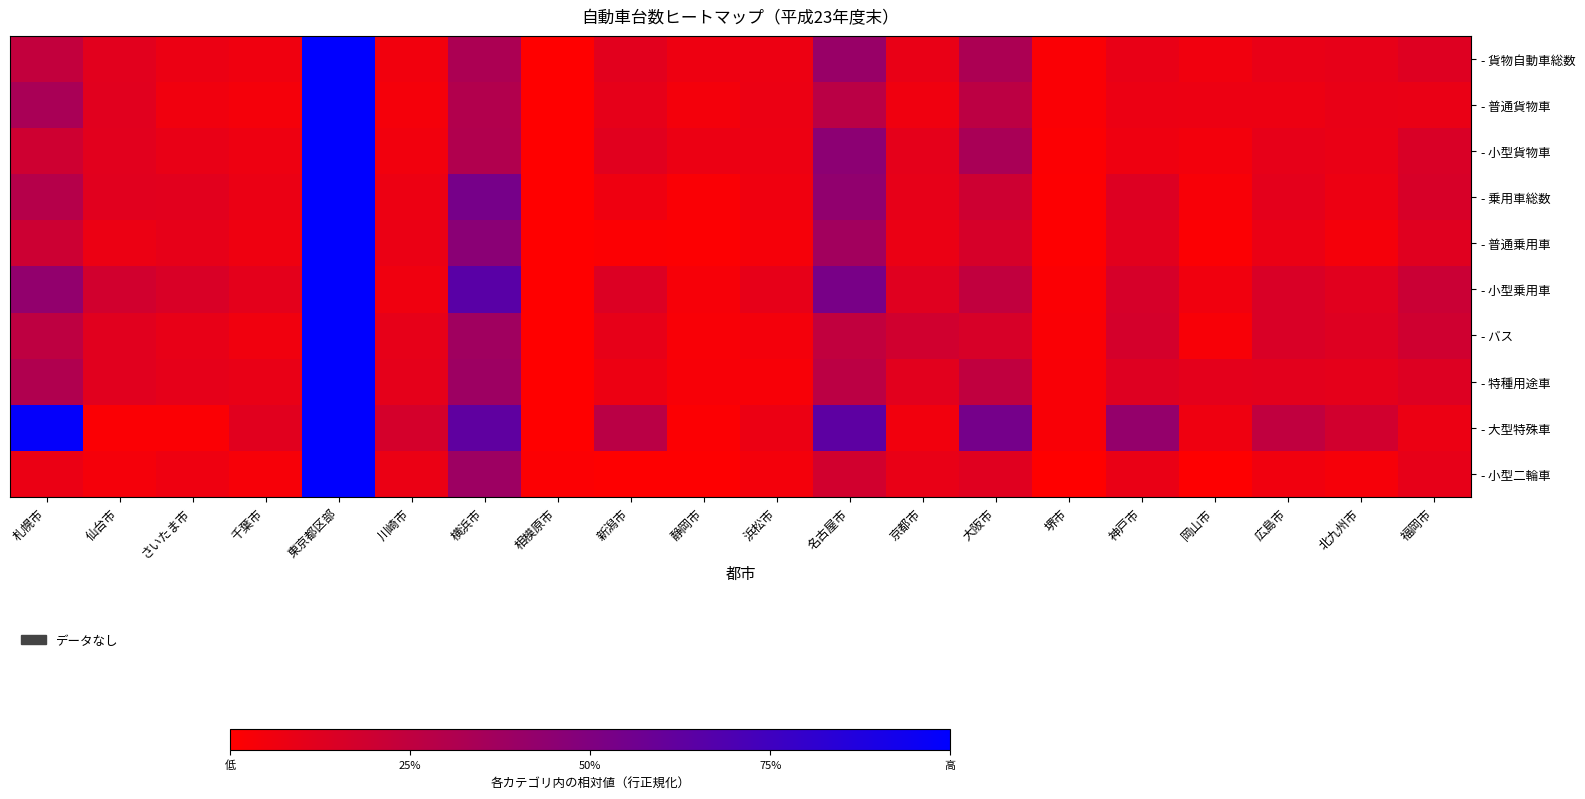

Which category has the highest value across all series?

東京都区部